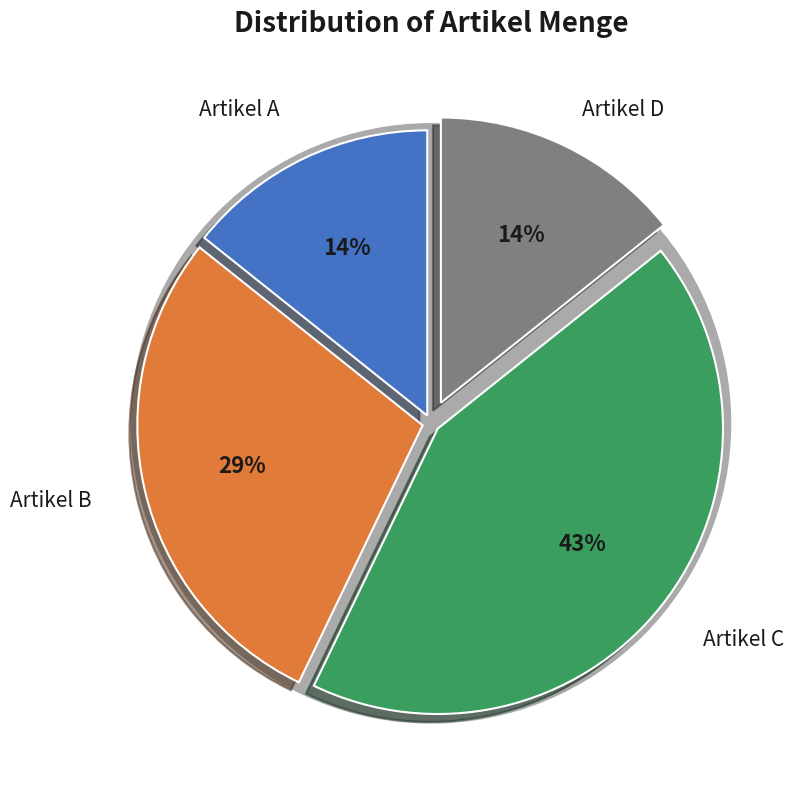

Is it true that Artikel D is 2% of the pie?

False